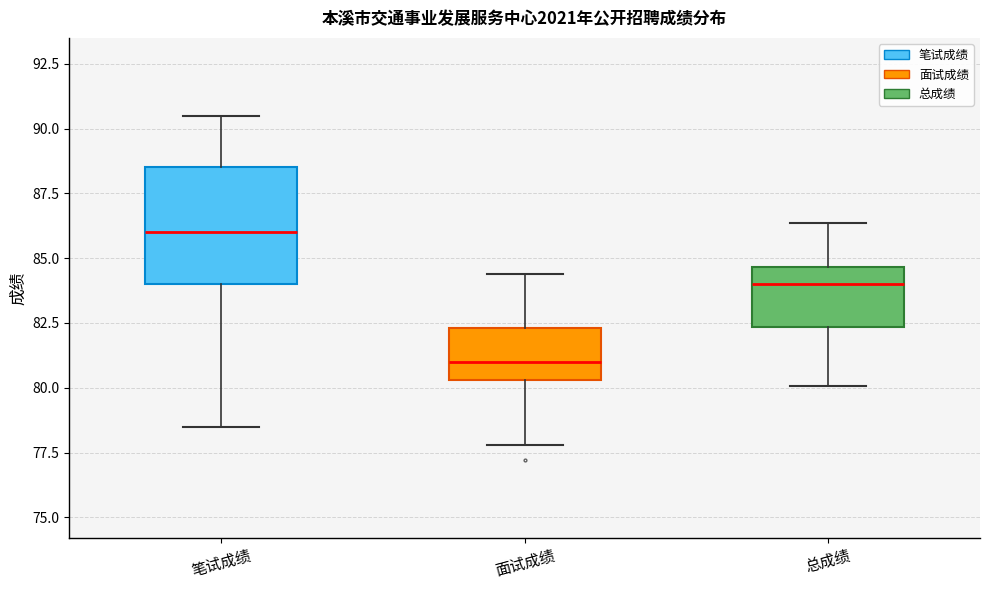

Which box has the highest median line?

笔试成绩